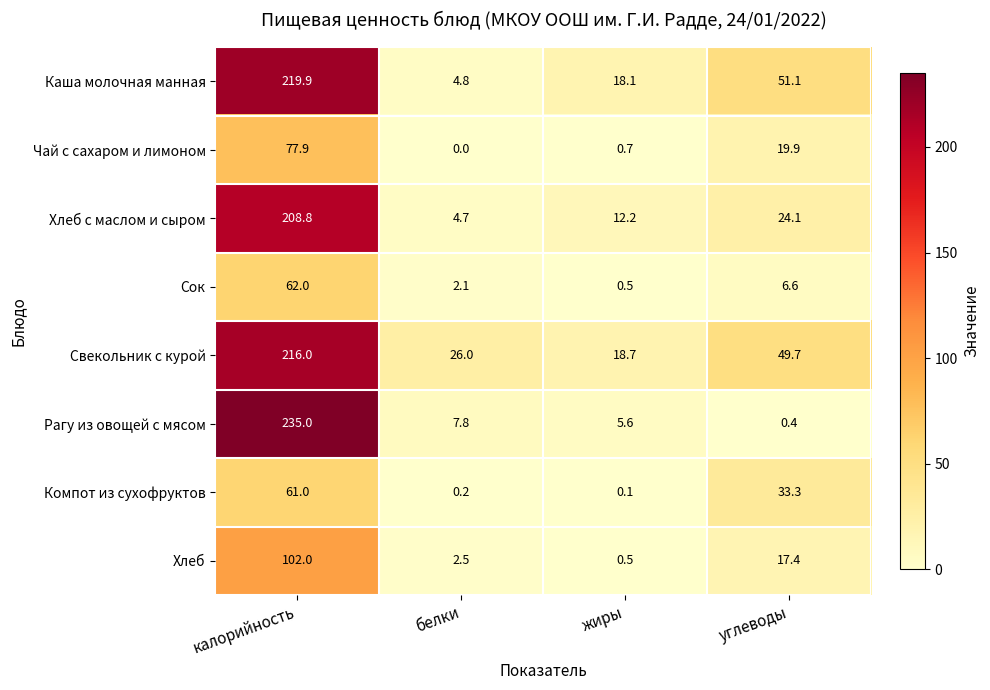

Which label corresponds to the largest value in the chart?

калорийность